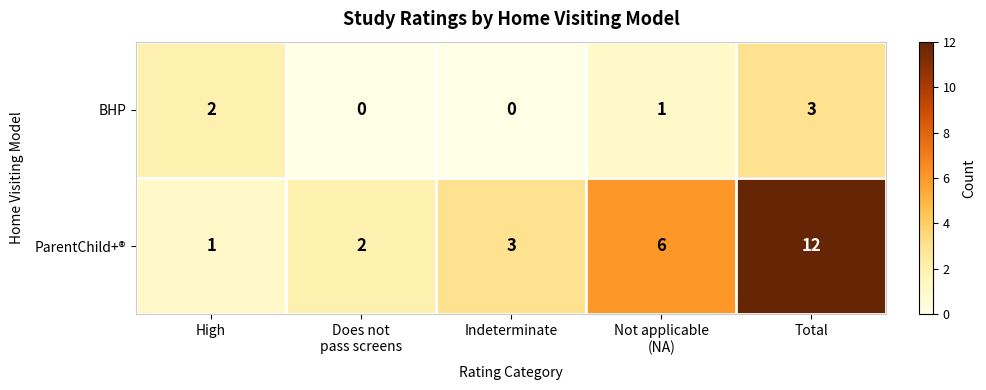

Which series has the largest range (max minus min)?

ParentChild+®